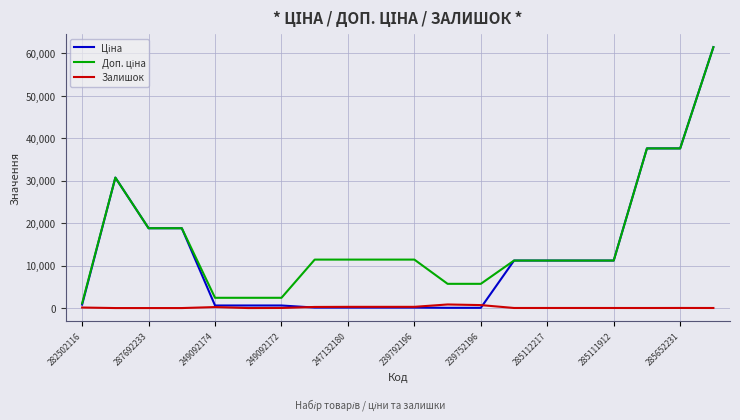

What is the greatest value displayed?

61434.3